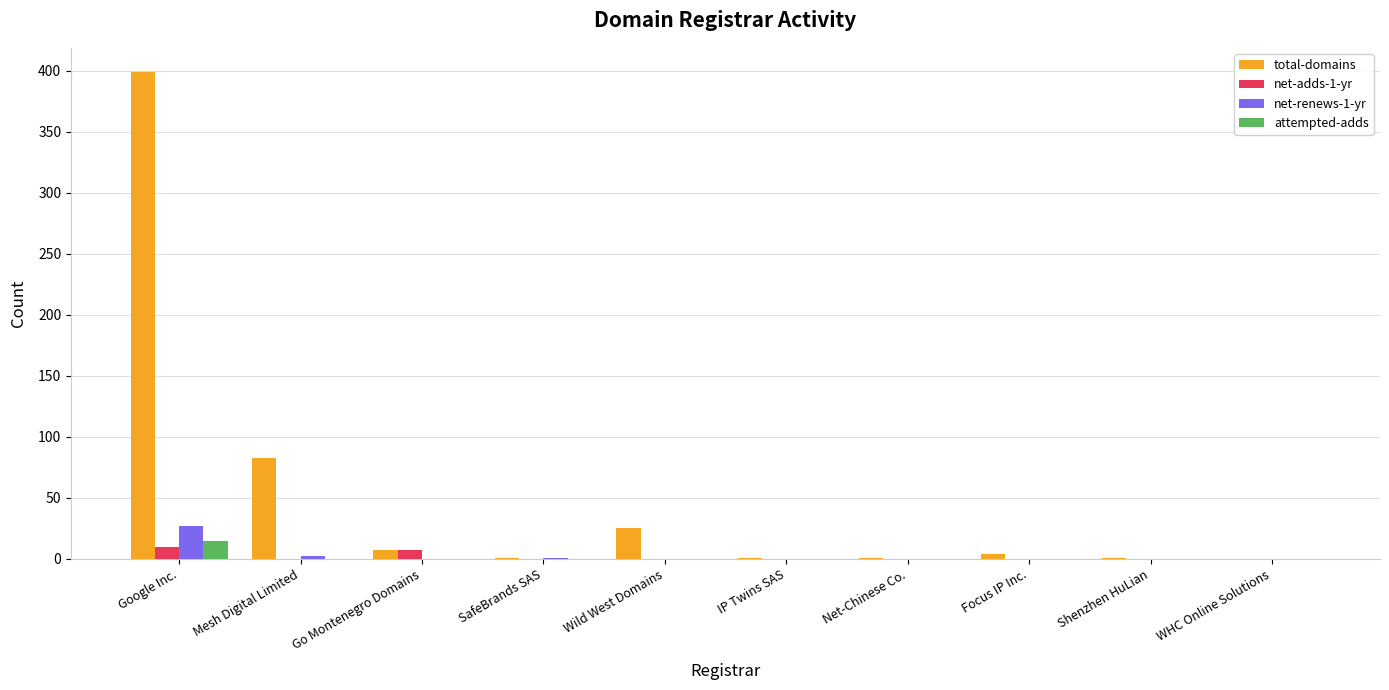

What is the sum of the total-domains values at Focus IP Inc. and Wild West Domains?

29